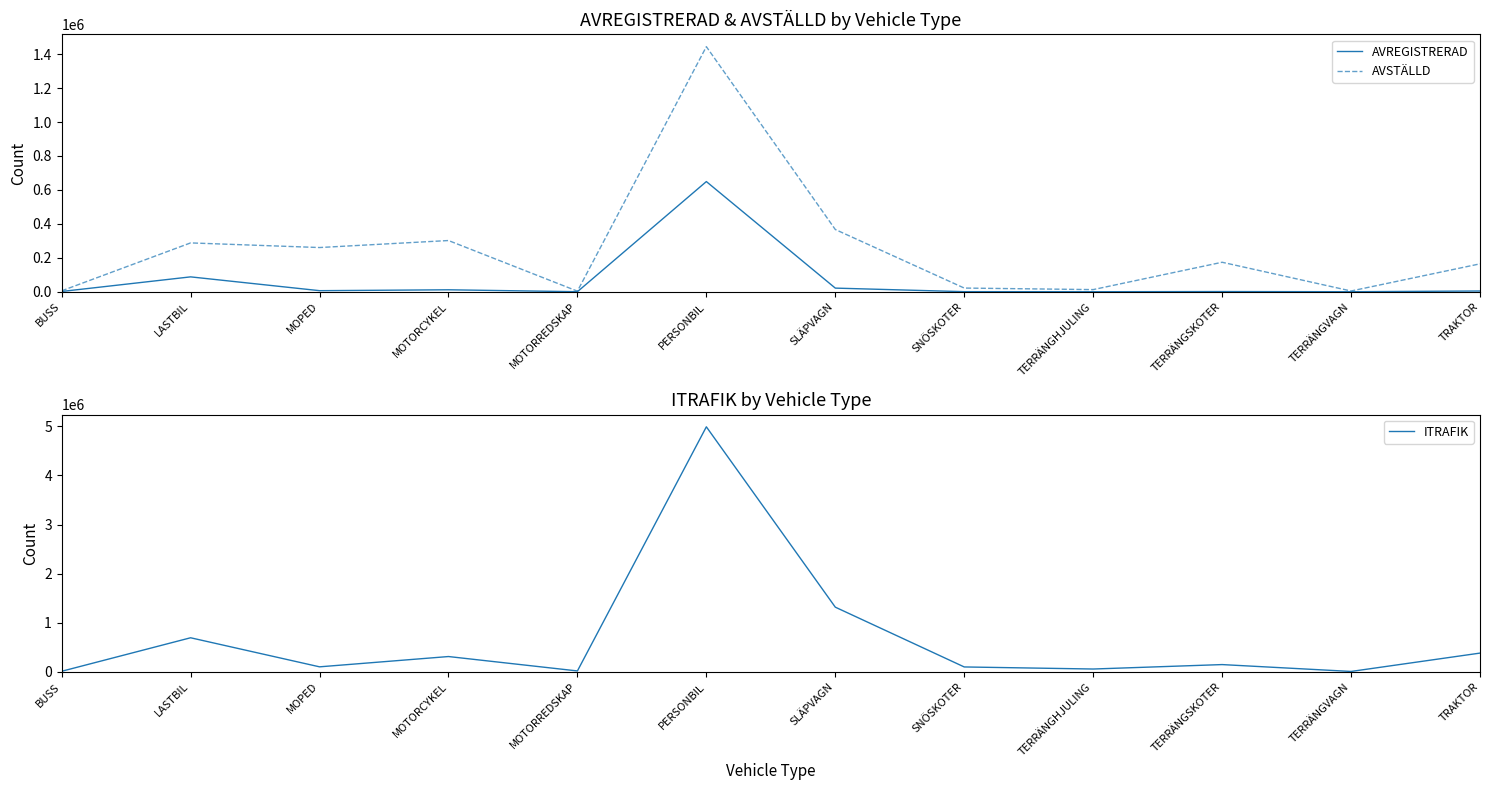

At which category is the sum across all series the highest?

PERSONBIL